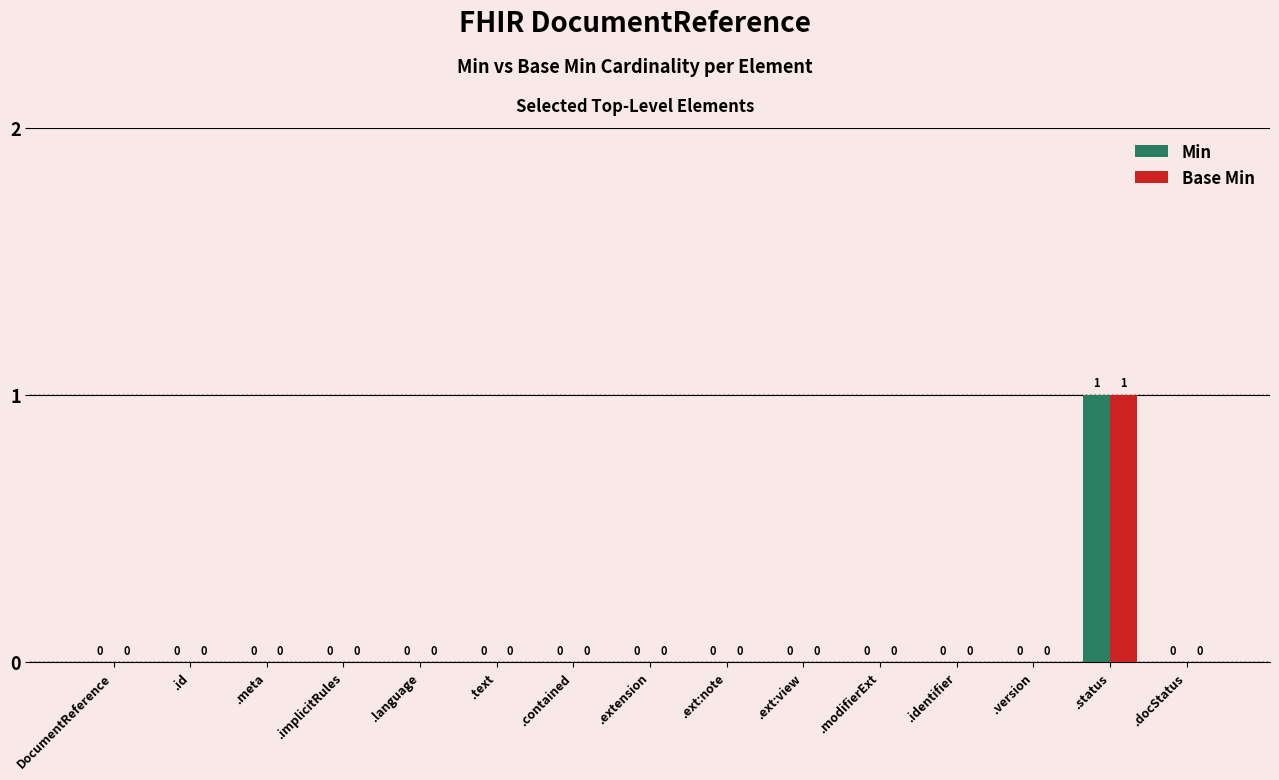

Which category has the highest value across all series?

.status